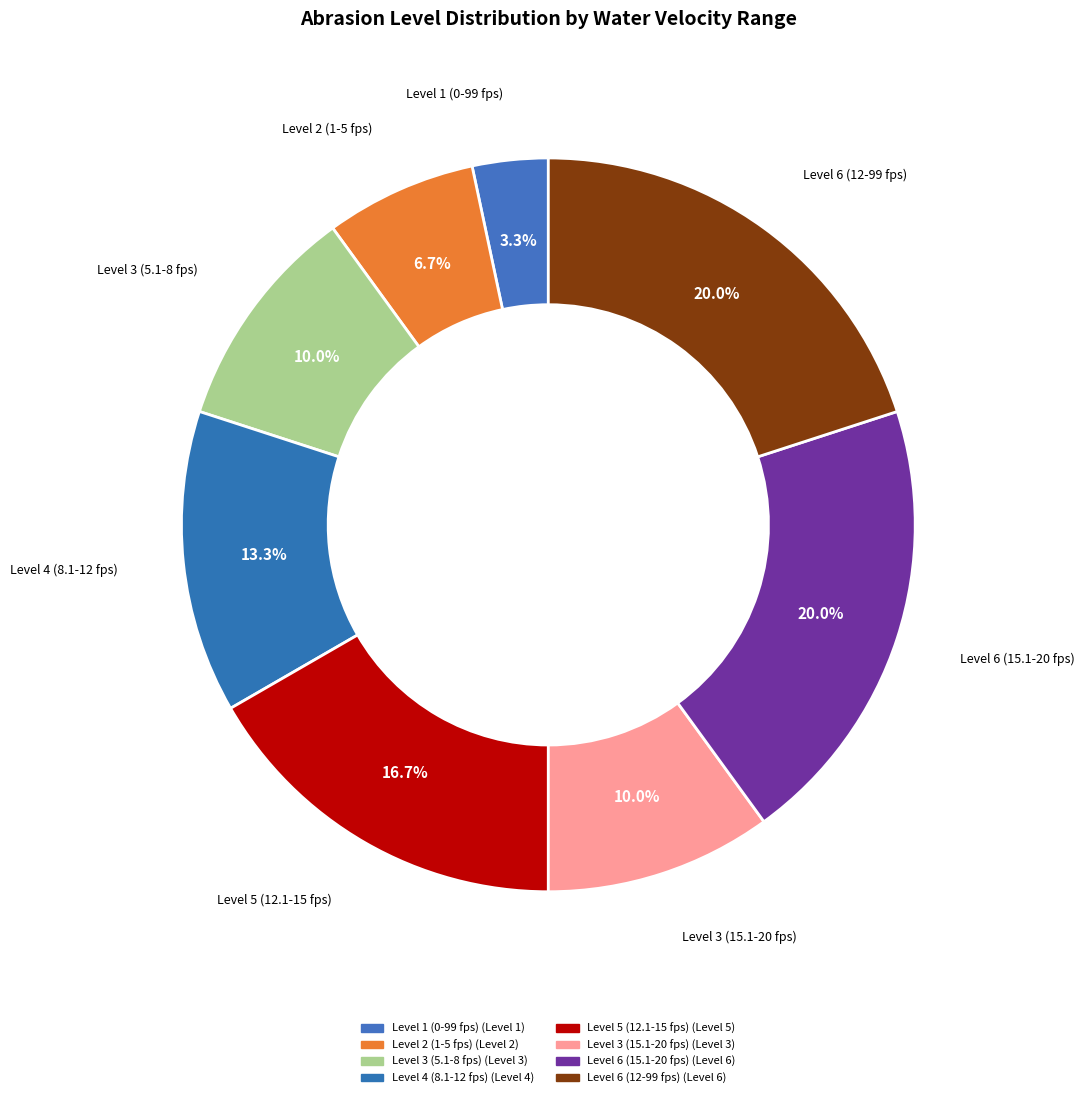

True or false: Level 1 (0-99 fps) accounts for 1% of the total.

False